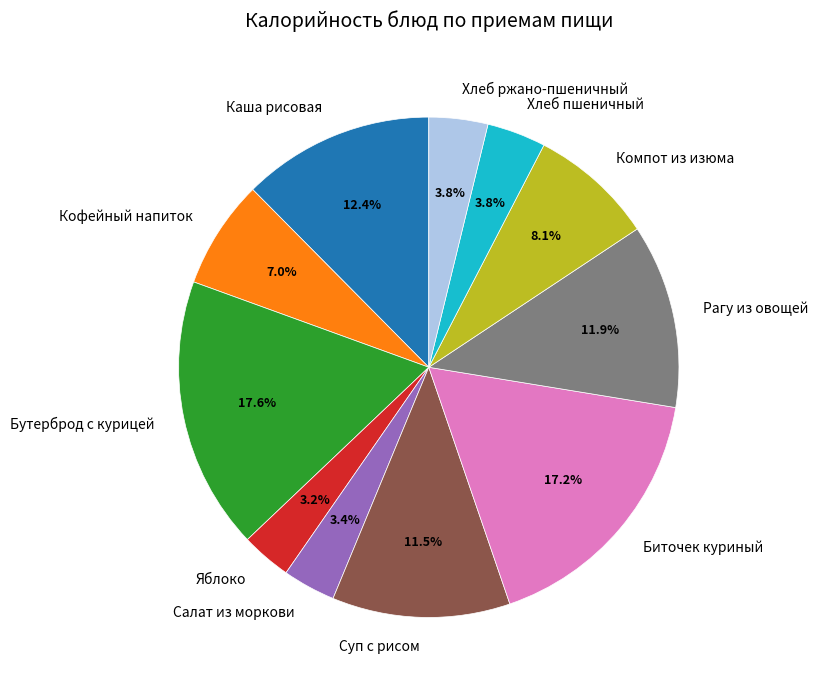

Does Каша рисовая account for over 50% of the chart?

No